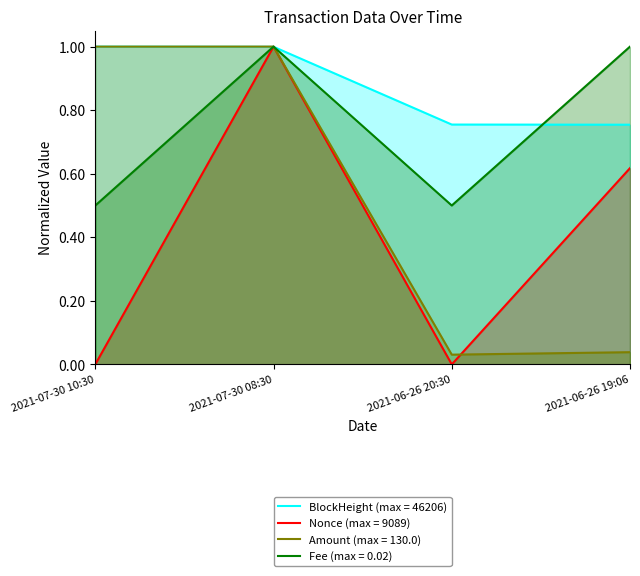

Between 2021-06-26 20:30 and 2021-06-26 19:06, which series saw the biggest shift?

Nonce (max = 9089)